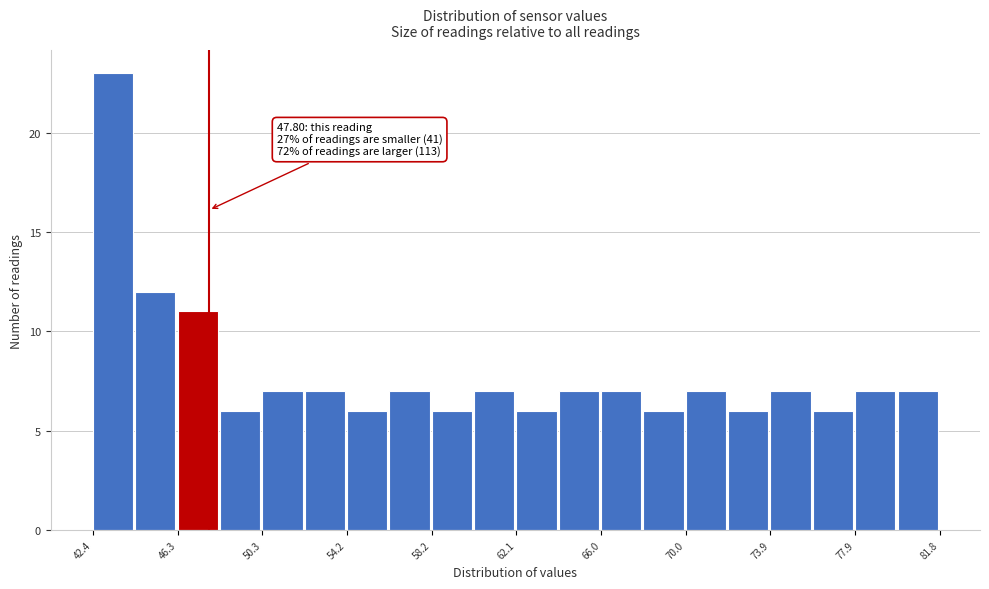

Read against the x-axis, roughly where is the centre of the tallest bar?

43.5